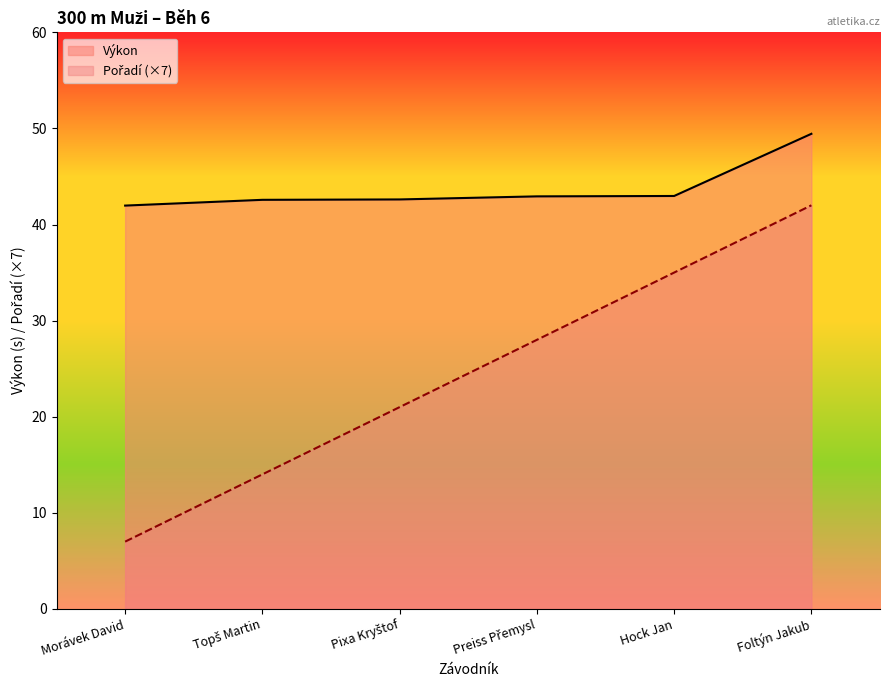

At which label is Výkon closest to 45?

Hock Jan